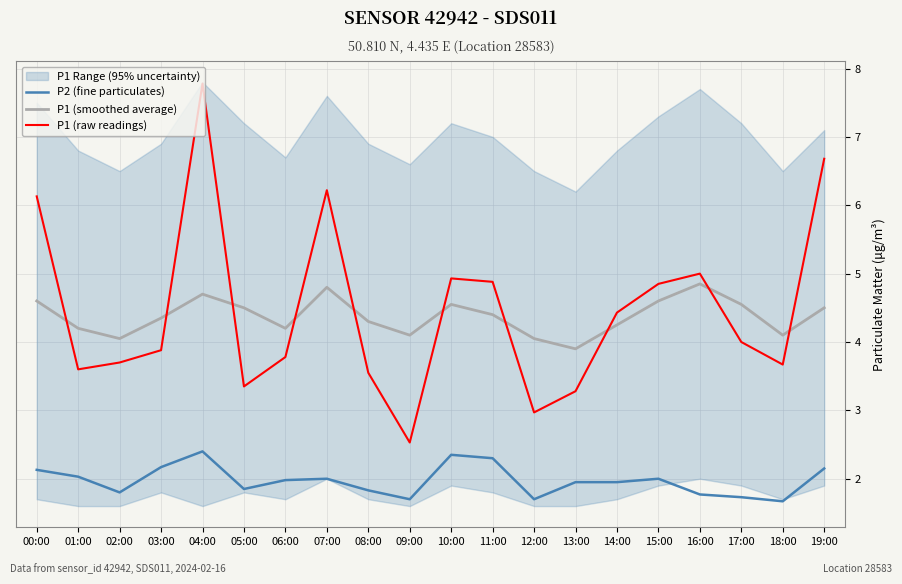

What is the label of the 18th point from the left?

17:00